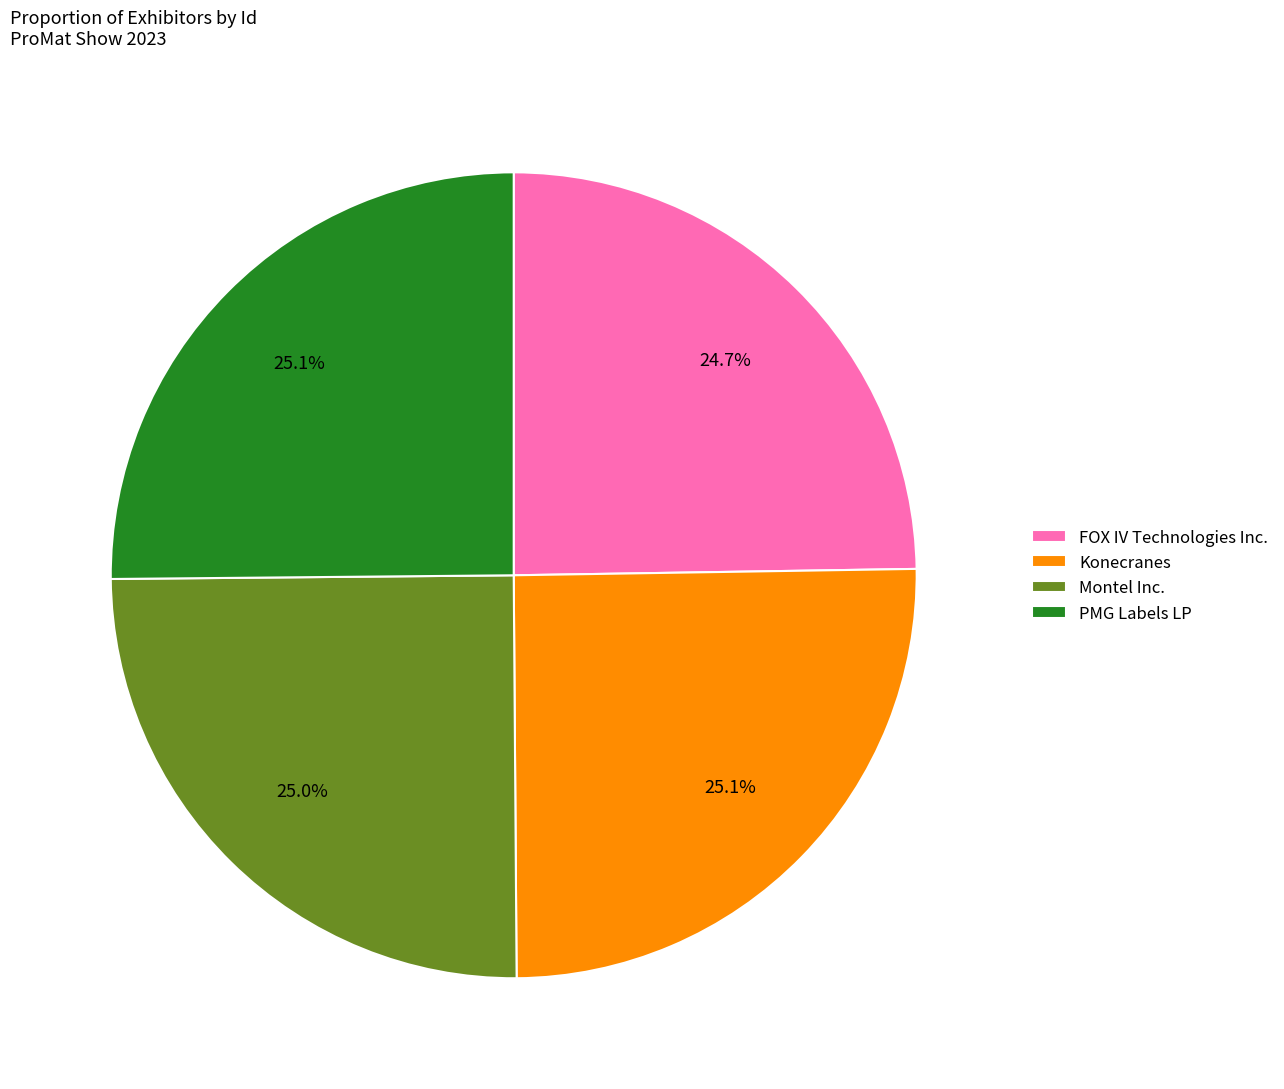

Does PMG Labels LP account for over 50% of the chart?

No